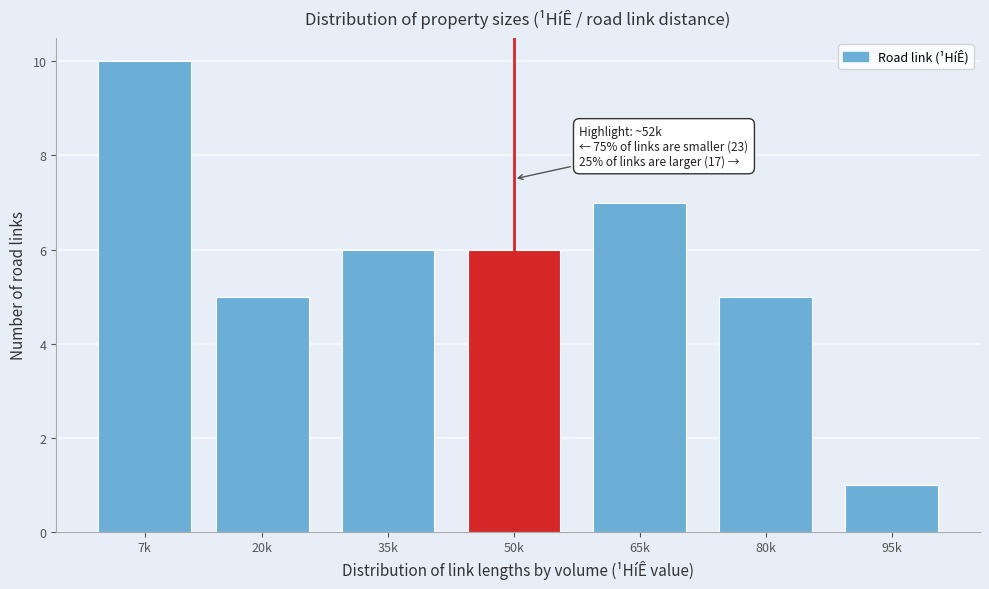

Reading left to right, what are all the values shown in this chart?

7k=10	20k=5	35k=6	50k=6	65k=7	80k=5	95k=1